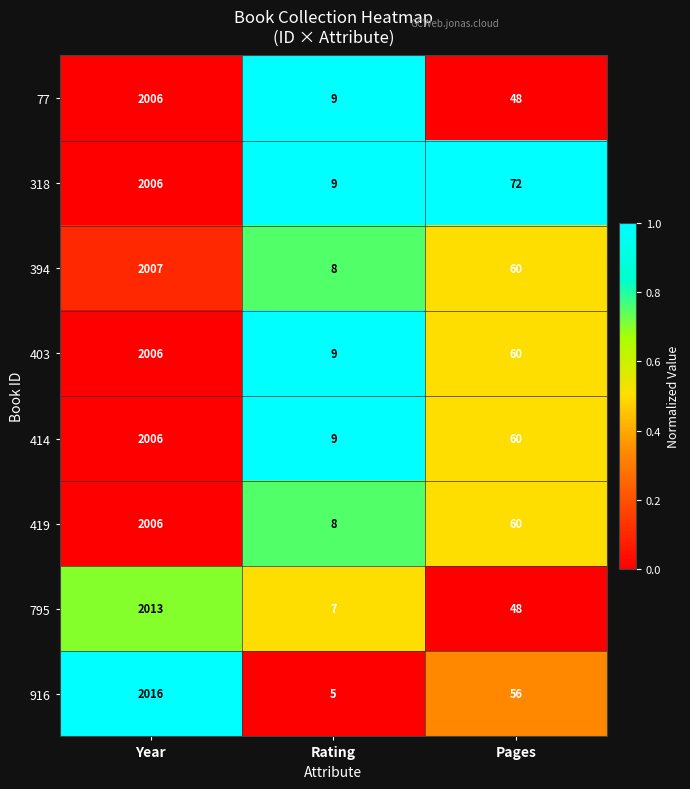

Reading left to right, extract all data points from this chart.

77: Year=2006	Rating=9	Pages=48
318: Year=2006	Rating=9	Pages=72
394: Year=2007	Rating=8	Pages=60
403: Year=2006	Rating=9	Pages=60
414: Year=2006	Rating=9	Pages=60
419: Year=2006	Rating=8	Pages=60
795: Year=2013	Rating=7	Pages=48
916: Year=2016	Rating=5	Pages=56